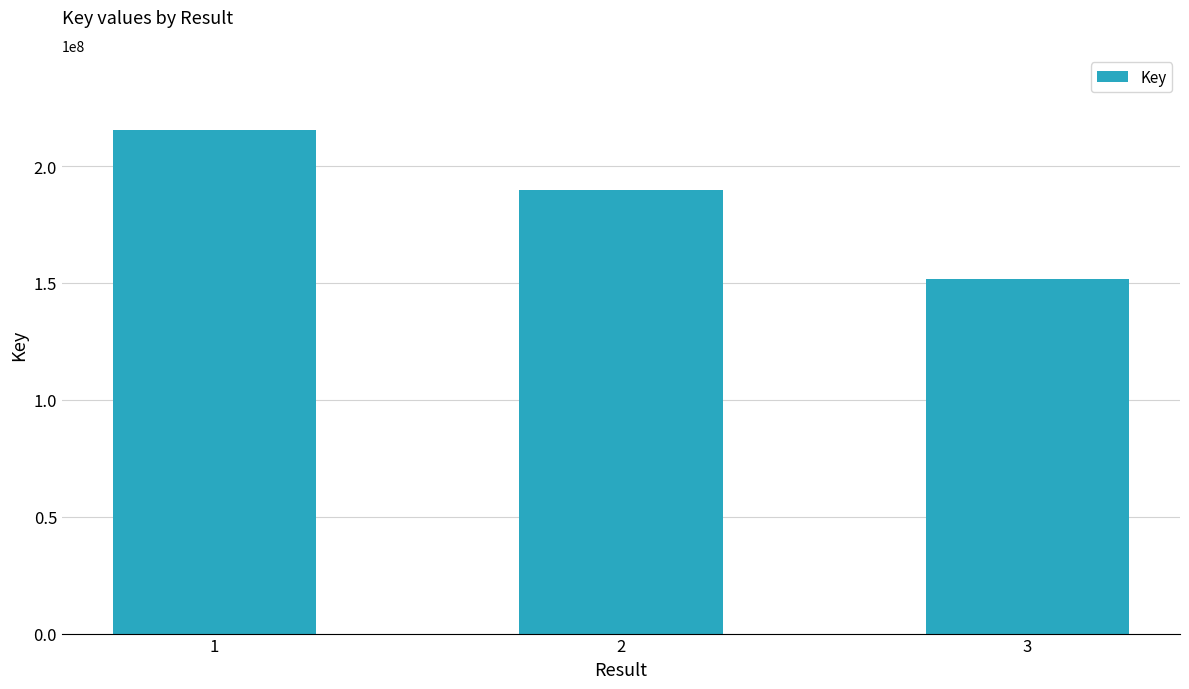

What is the sum of the values at 1 and 3?

367016143